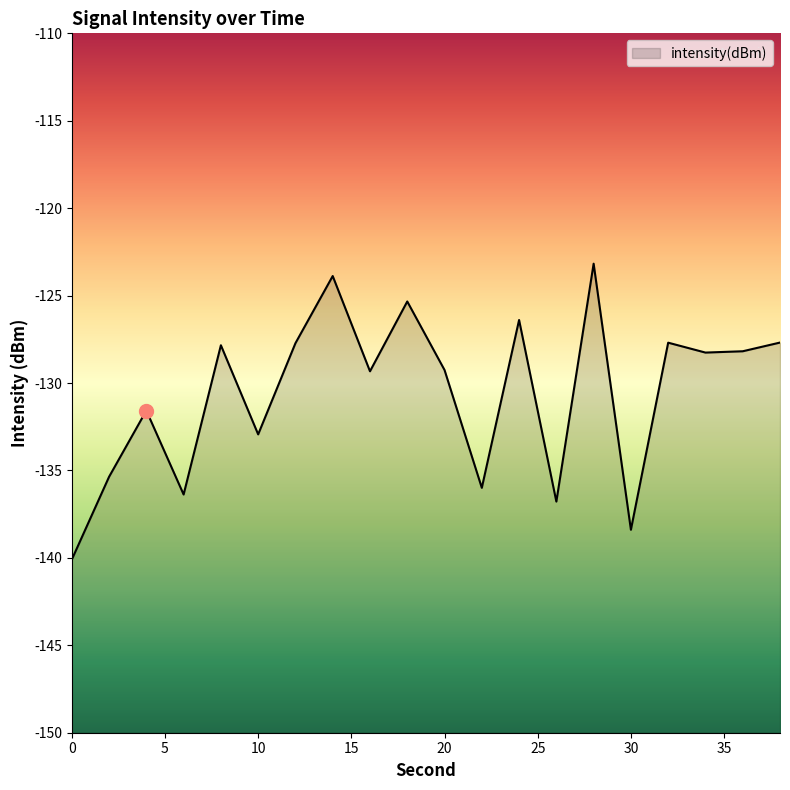

At which label does the data first exceed -128?

8